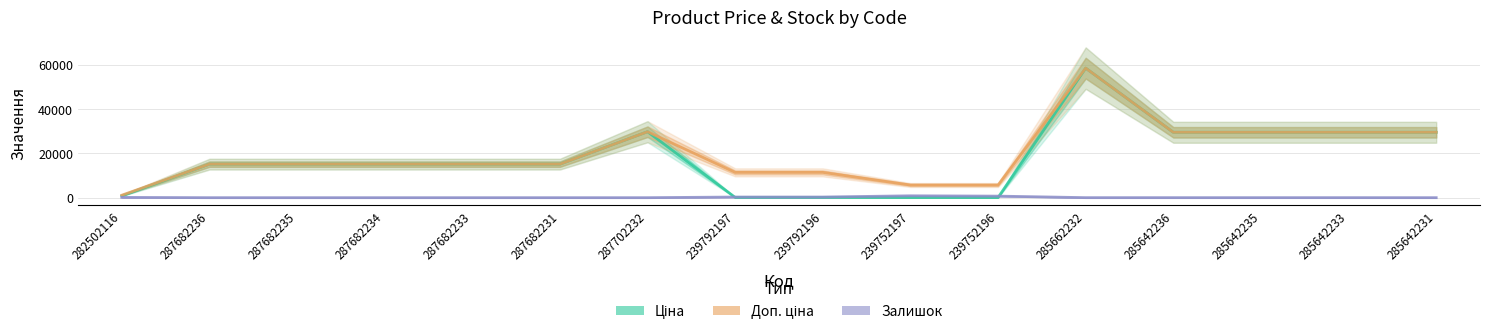

What are all the series names shown in the legend?

Ціна, Доп. ціна, Залишок